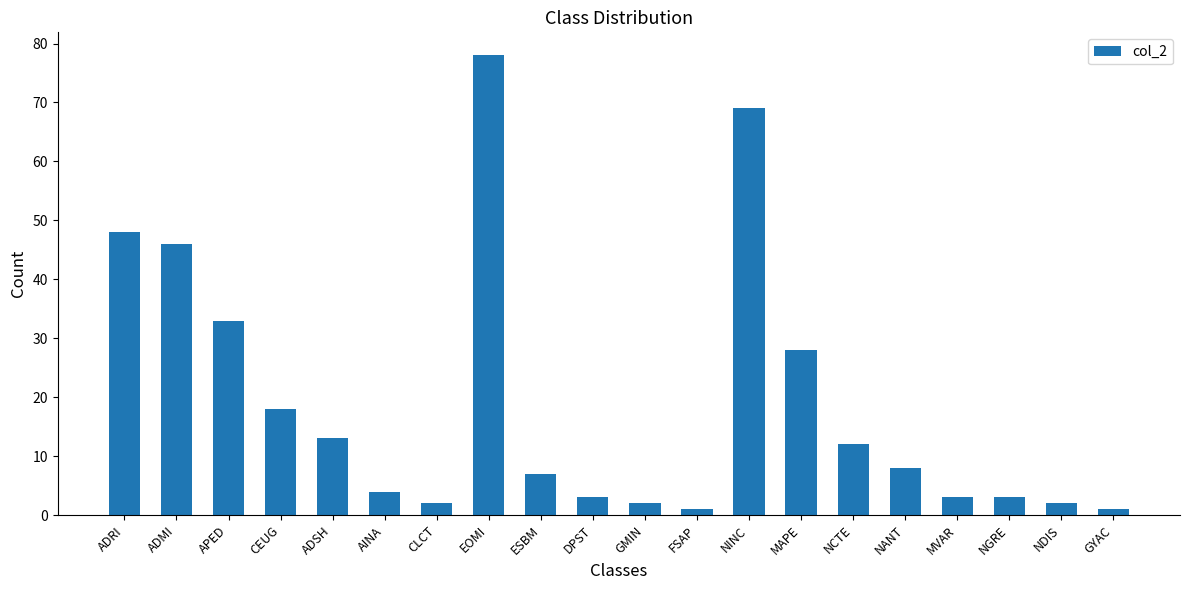

What is the minimum value shown in the chart?

1